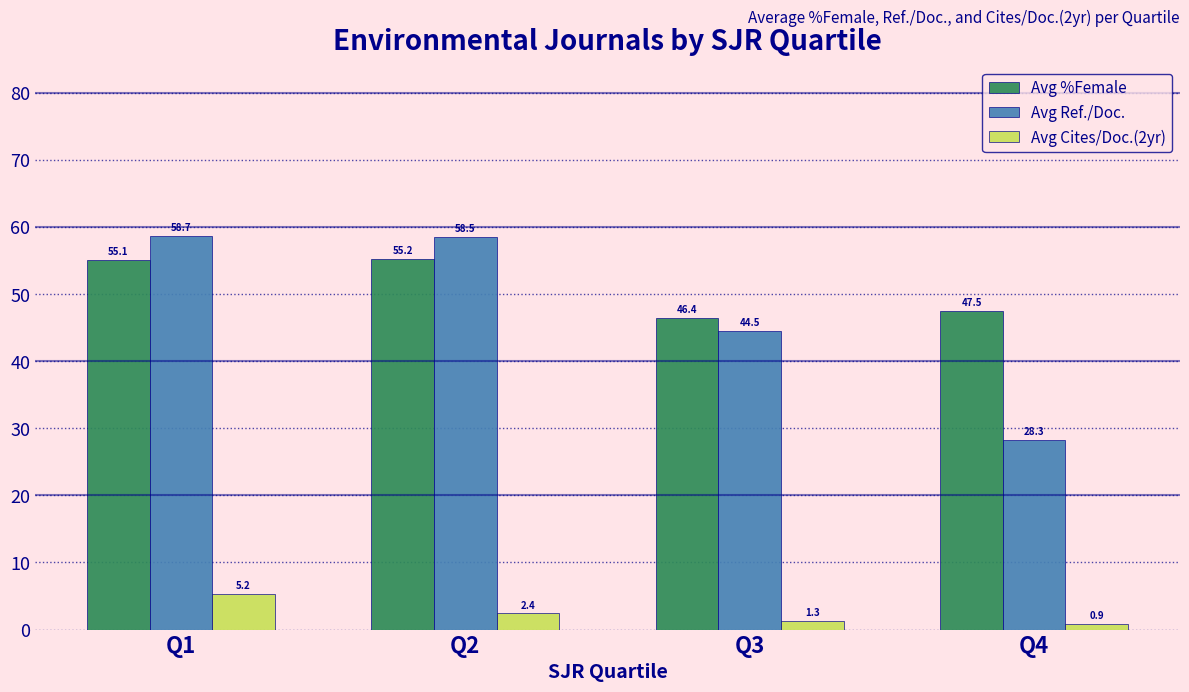

What is the smallest value displayed?

0.9